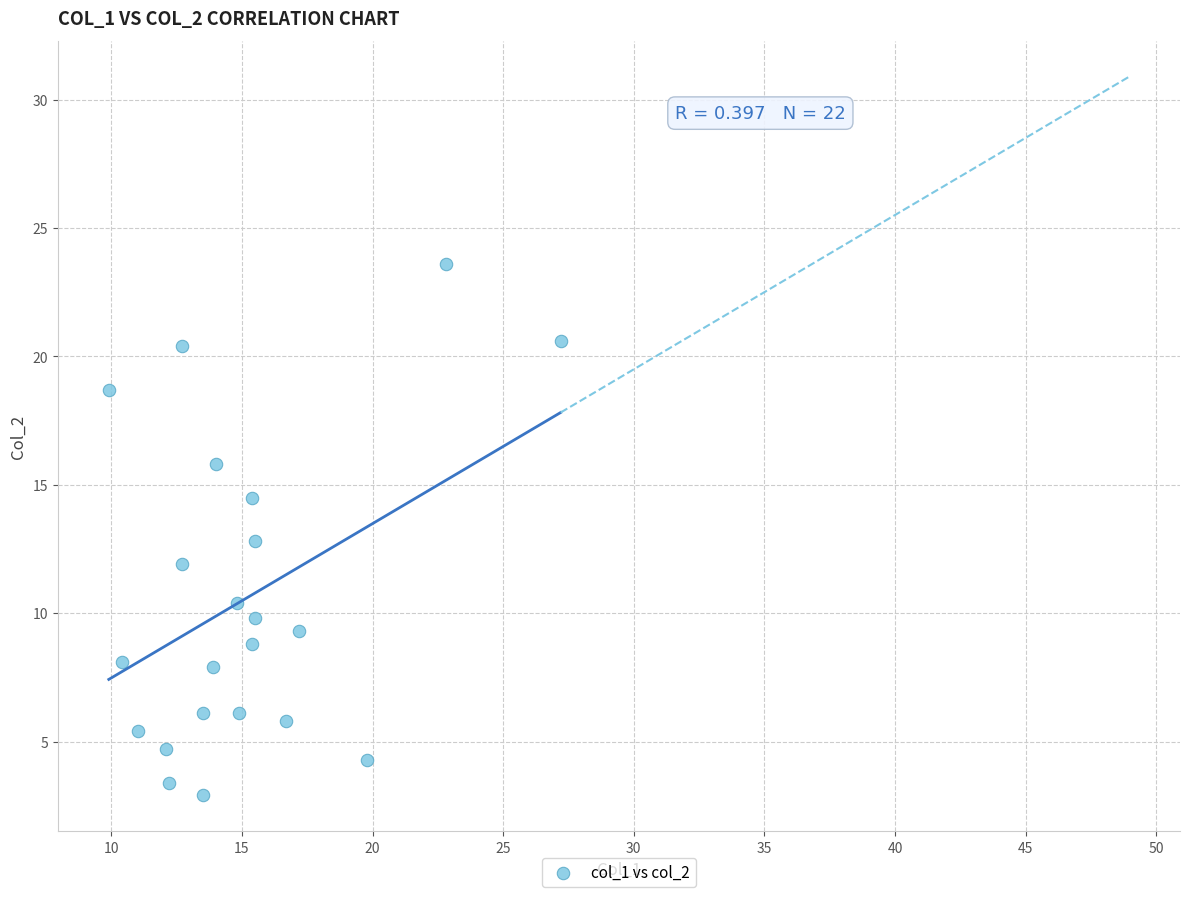

What is the range of Y values (max minus min)?

20.7